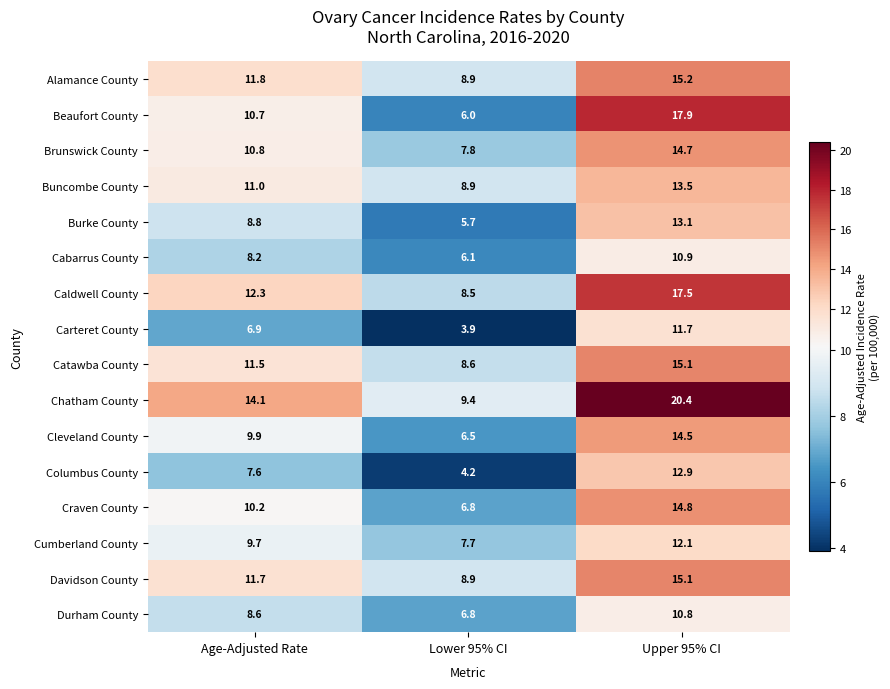

Rank the categories by Davidson County value from lowest to highest.

Lower 95% CI, Age-Adjusted Rate, Upper 95% CI